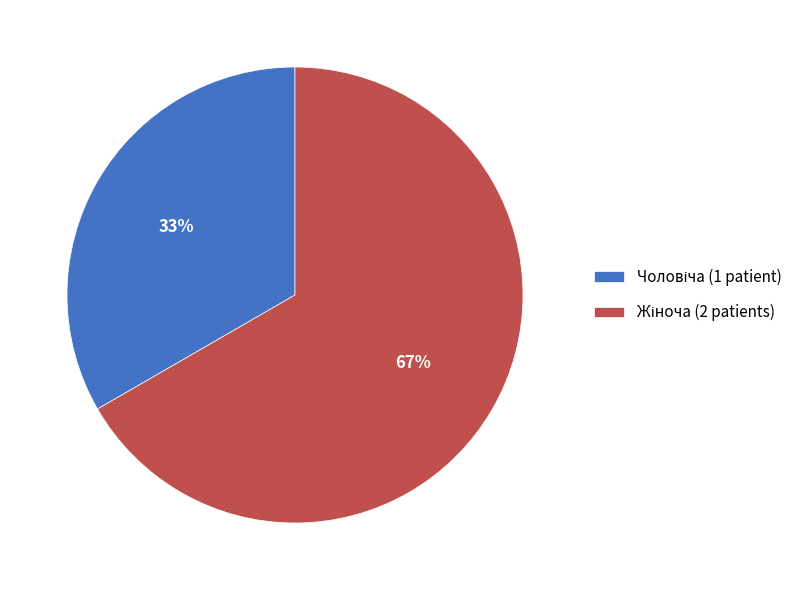

To the nearest percent, what is the average slice percentage?

50%